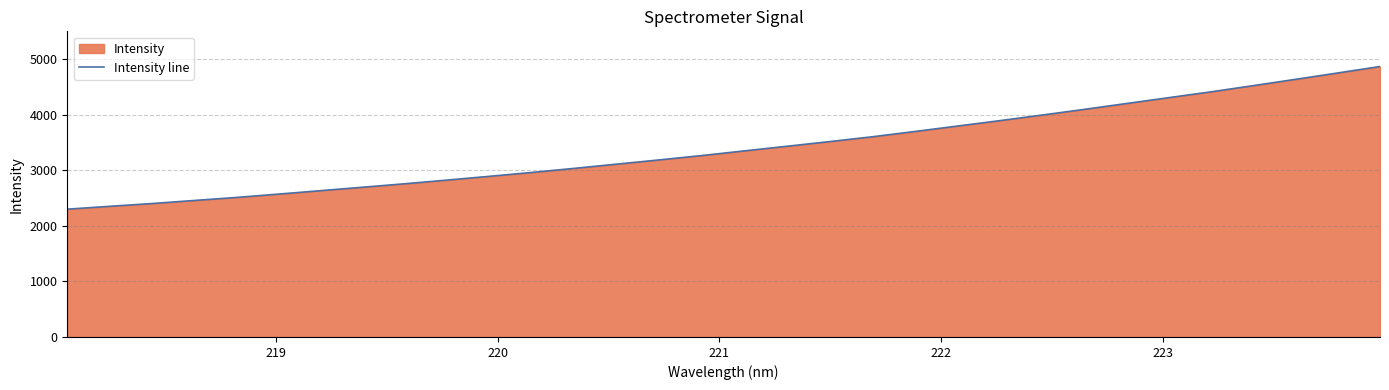

What is the maximum value shown in the chart?

4867.0